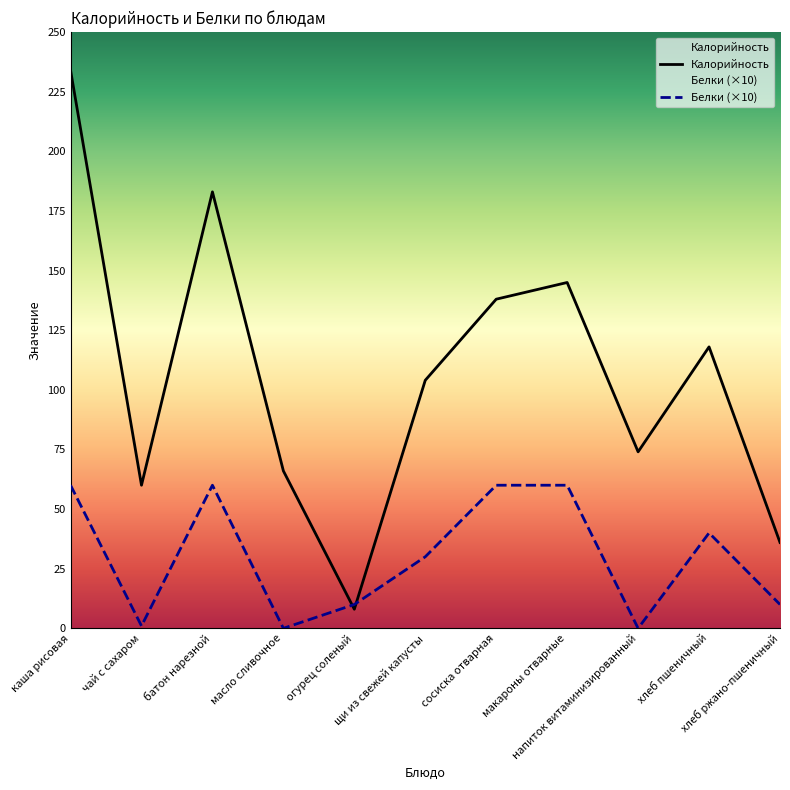

Rank the categories by Калорийность value from highest to lowest.

каша рисовая, батон нарезной, макароны отварные, сосиска отварная, хлеб пшеничный, щи из свежей капусты, напиток витаминизированный, масло сливочное, чай с сахаром, хлеб ржано-пшеничный, огурец соленый